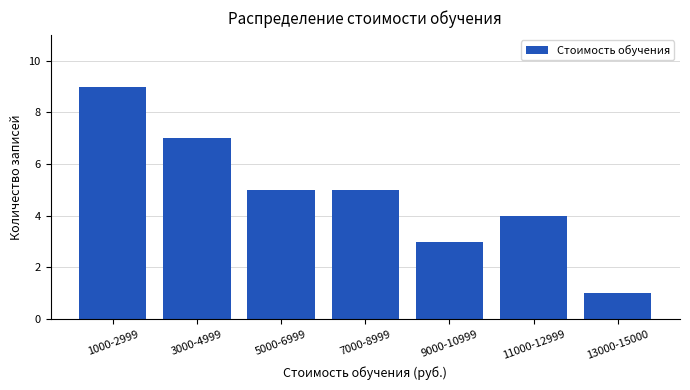

What is the greatest value displayed?

9